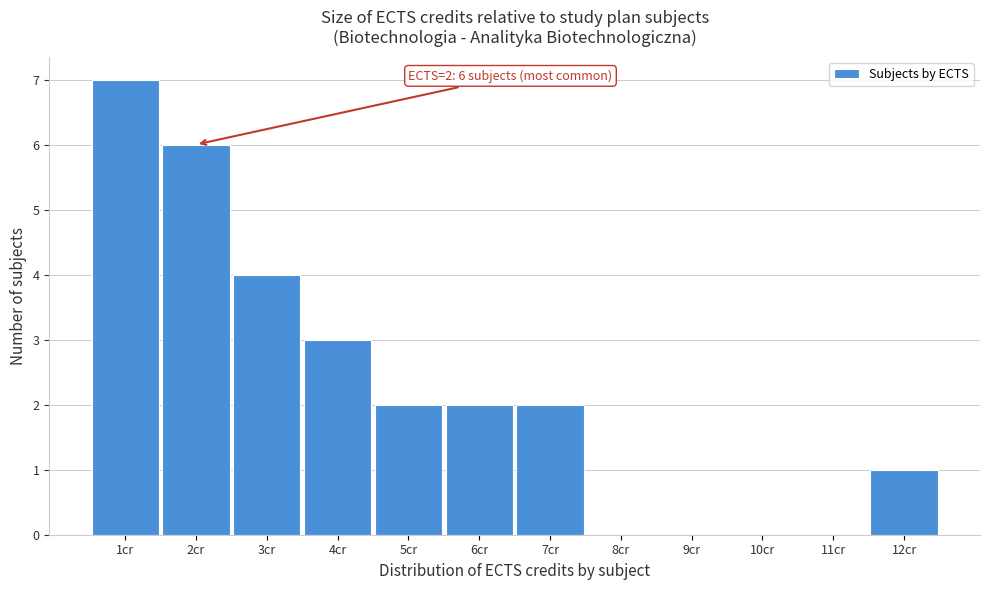

Which range on the x-axis has the tallest bar?

0.5 to 1.5